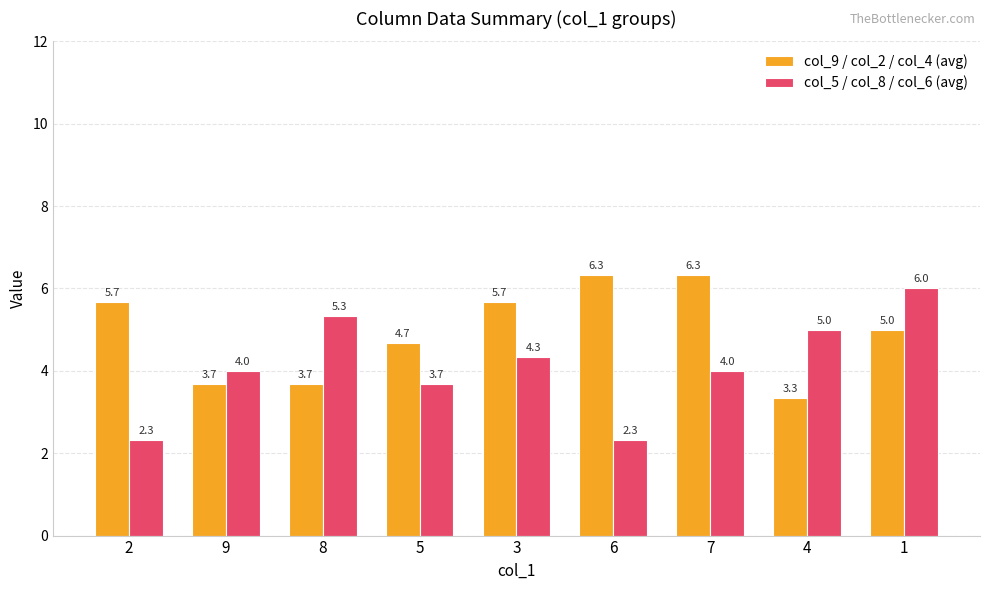

Rank the series by their maximum value, from lowest to highest.

col_5 / col_8 / col_6 (avg), col_9 / col_2 / col_4 (avg)